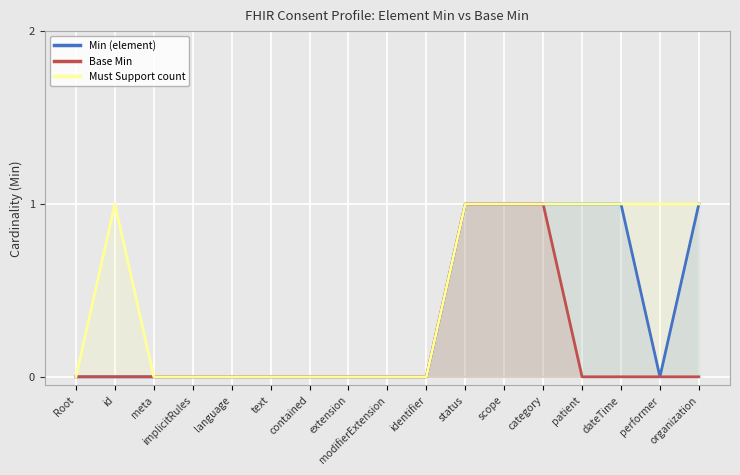

Is the value of Min (element) at implicitRules greater than the value of Base Min at implicitRules?

No